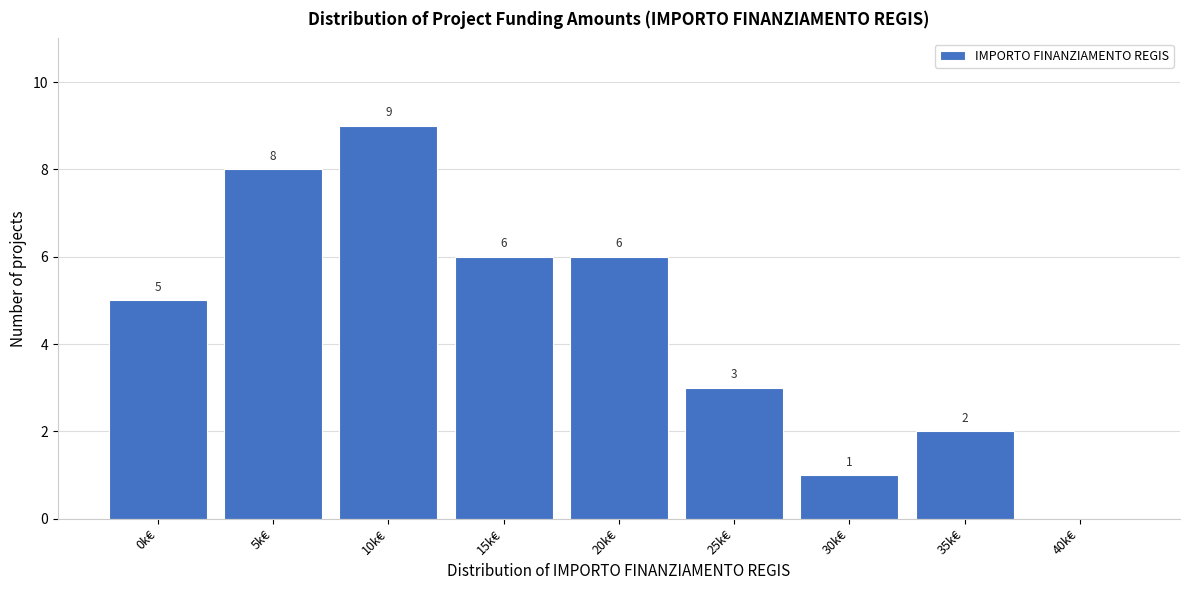

Reading left to right, what are all the values shown in this chart?

0k€=5	5k€=8	10k€=9	15k€=6	20k€=6	25k€=3	30k€=1	35k€=2	40k€=0